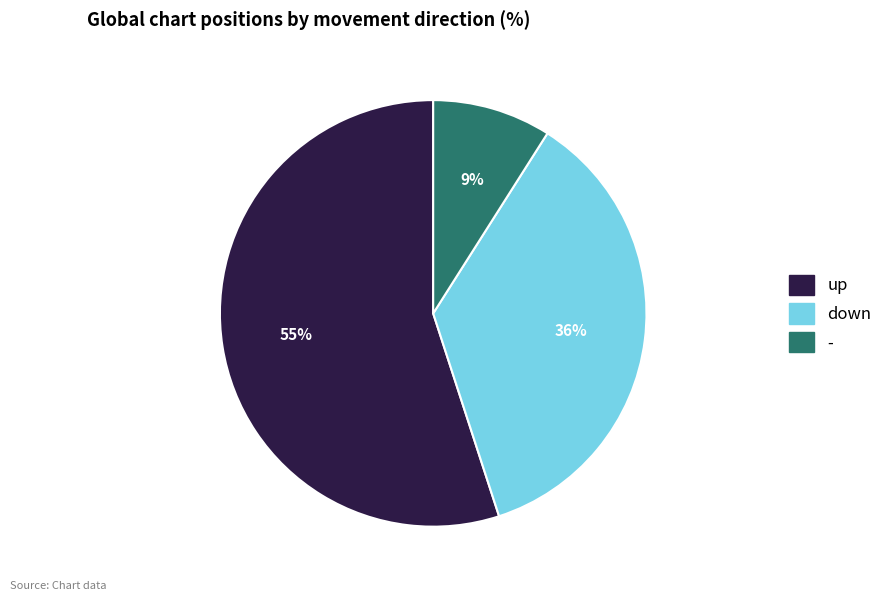

To the nearest percent, what is the difference between the largest and smallest slice percentages?

46%